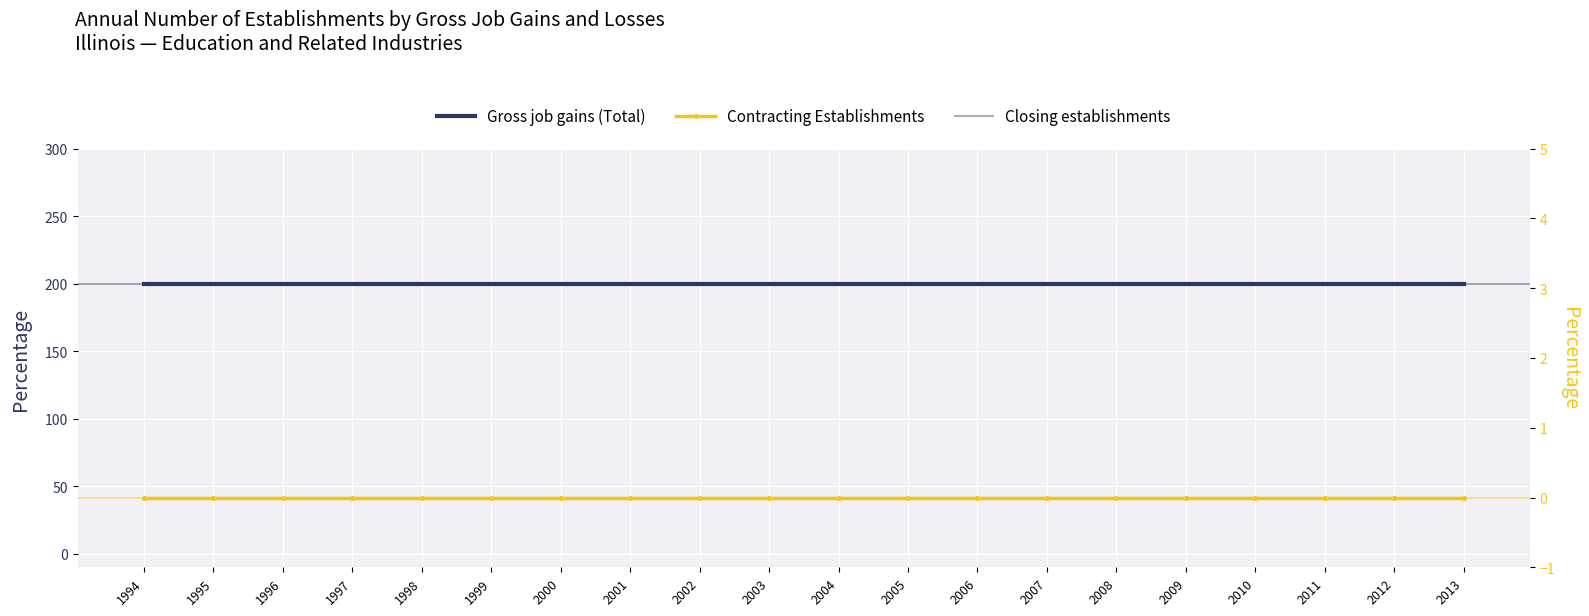

Reading left to right, what are all the values shown in this chart?

Gross job gains (Total): 1994=200	1995=200	1996=200	1997=200	1998=200	1999=200	2000=200	2001=200	2002=200	2003=200	2004=200	2005=200	2006=200	2007=200	2008=200	2009=200	2010=200	2011=200	2012=200	2013=200
Contracting Establishments: 1994=0	1995=0	1996=0	1997=0	1998=0	1999=0	2000=0	2001=0	2002=0	2003=0	2004=0	2005=0	2006=0	2007=0	2008=0	2009=0	2010=0	2011=0	2012=0	2013=0
Closing establishments: 1994=0	1995=0	1996=0	1997=0	1998=0	1999=0	2000=0	2001=0	2002=0	2003=0	2004=0	2005=0	2006=0	2007=0	2008=0	2009=0	2010=0	2011=0	2012=0	2013=0